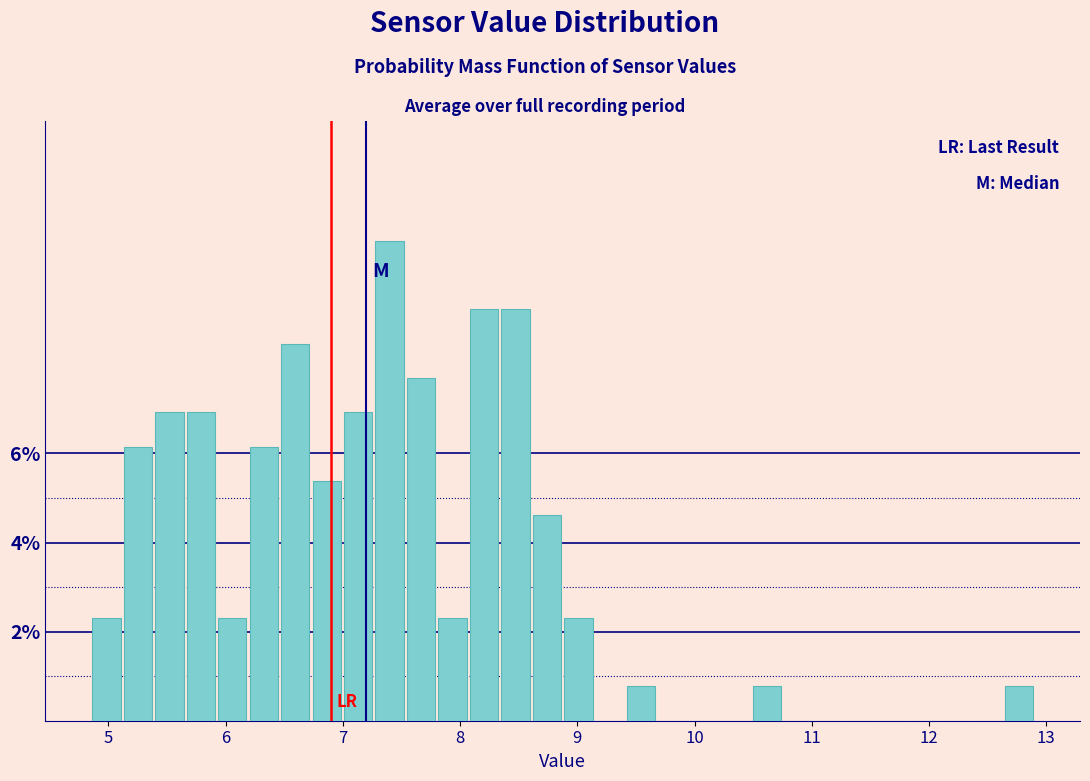

Read against the x-axis, roughly where is the centre of the tallest bar?

7.4